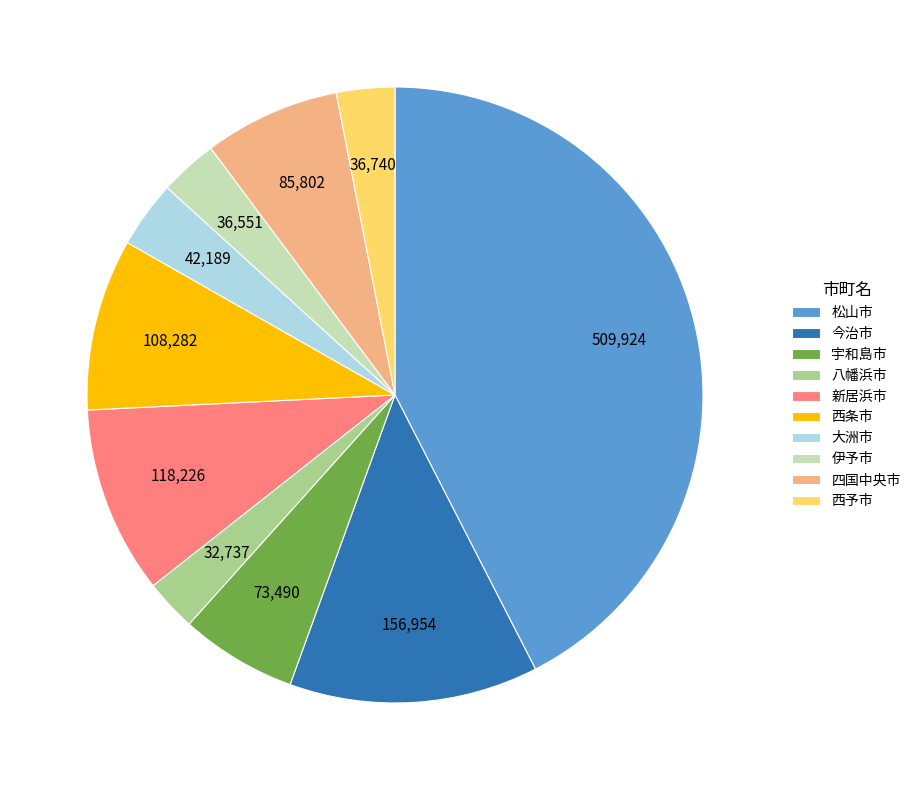

True or false: 西条市 accounts for 22% of the total.

False